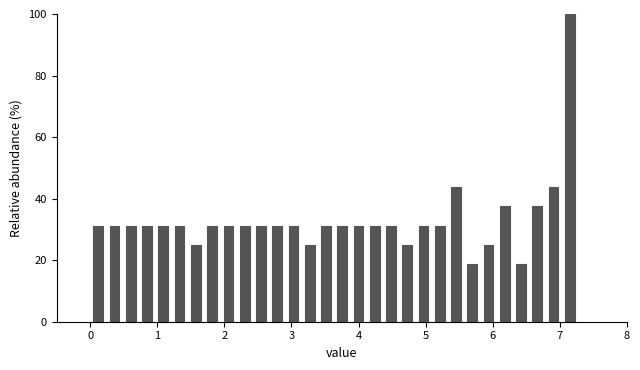

Read against the x-axis, roughly where is the centre of the tallest bar?

7.1